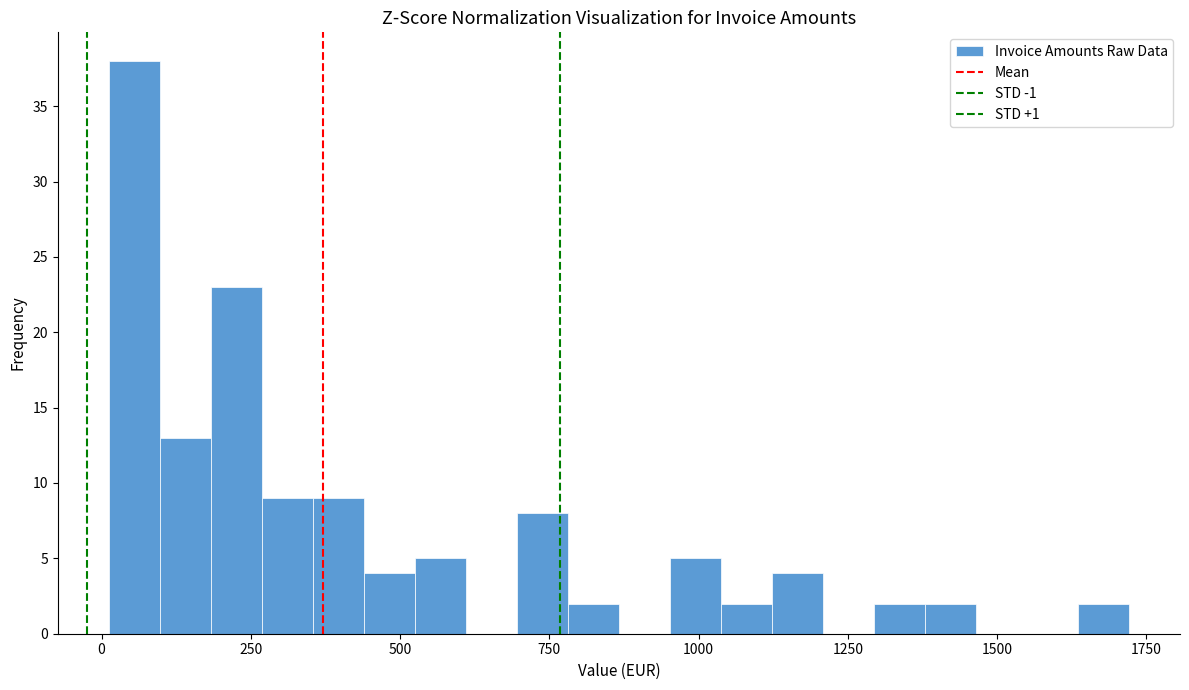

Read against the x-axis, roughly where is the centre of the tallest bar?

50